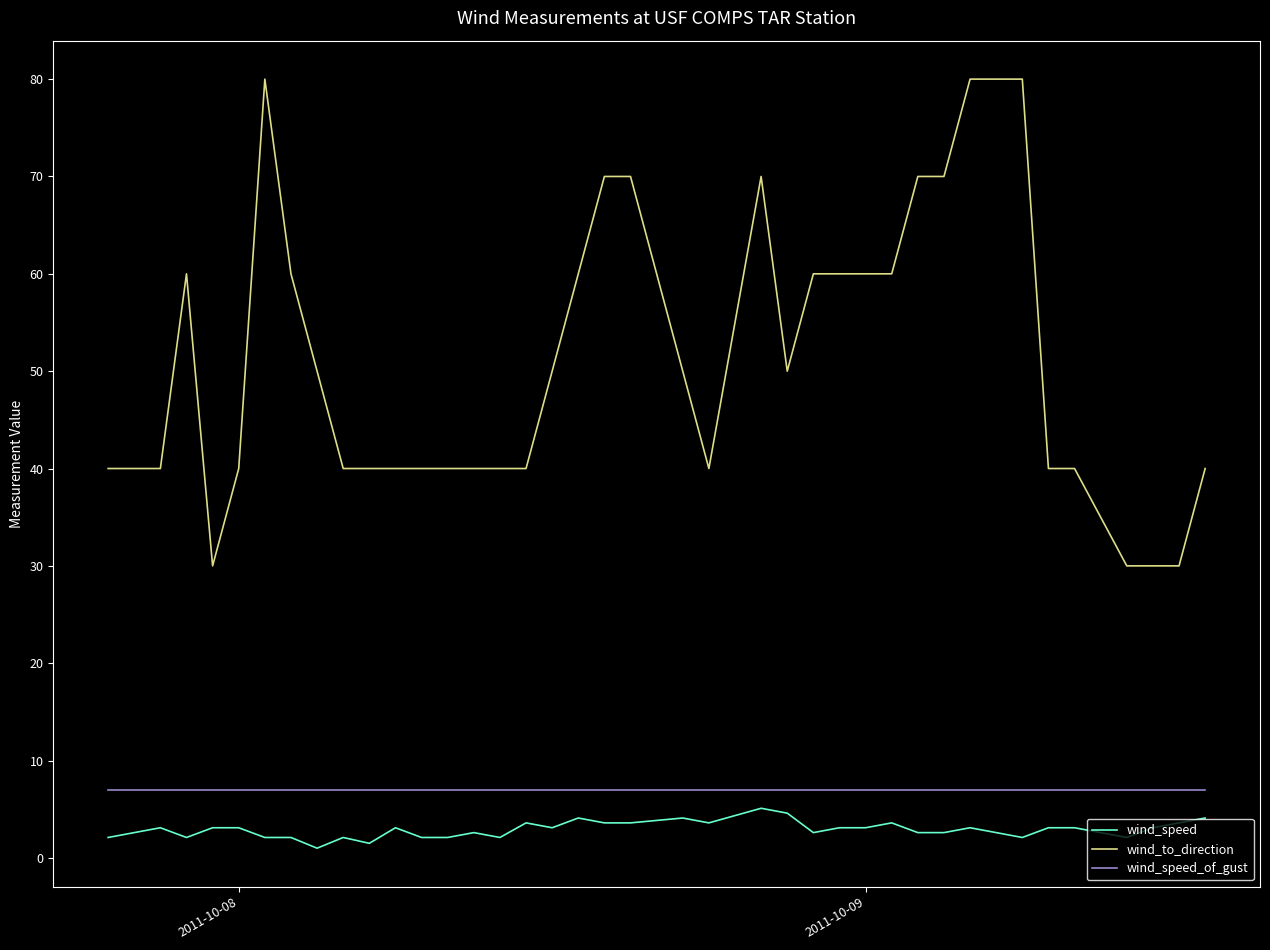

What is the maximum value shown in the chart?

80.0